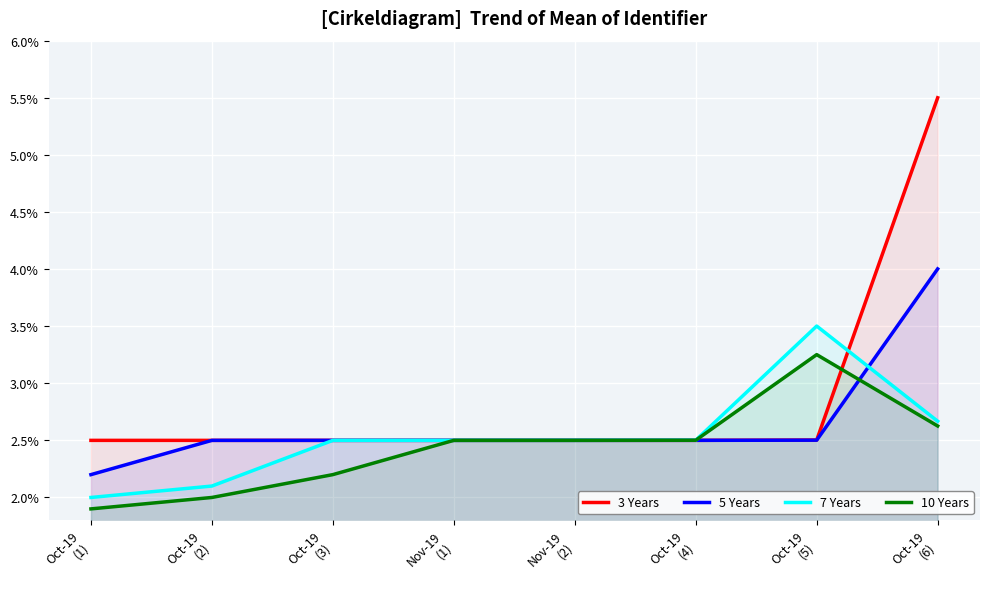

What is the sum of the 10 Years values at Oct-19
(2) and Nov-19
(1)?

4.5